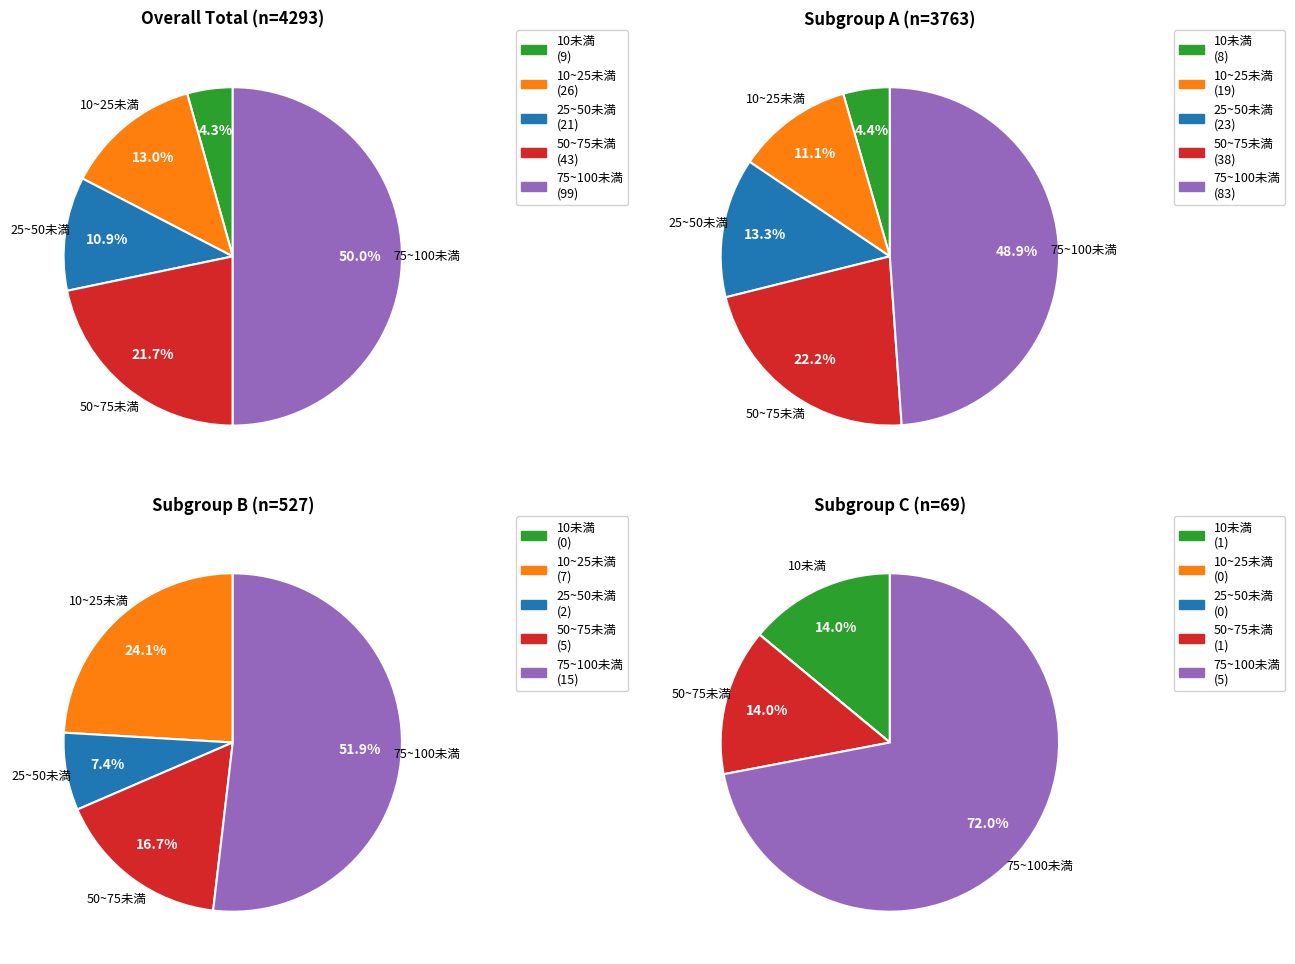

What is the total percentage of 4 and 7?

12.0%